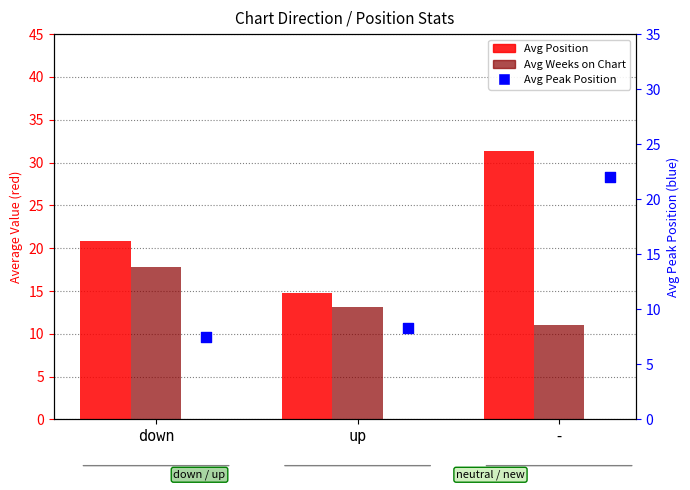

Is the value of Avg Weeks on Chart at down greater than the value of Avg Position at -?

No